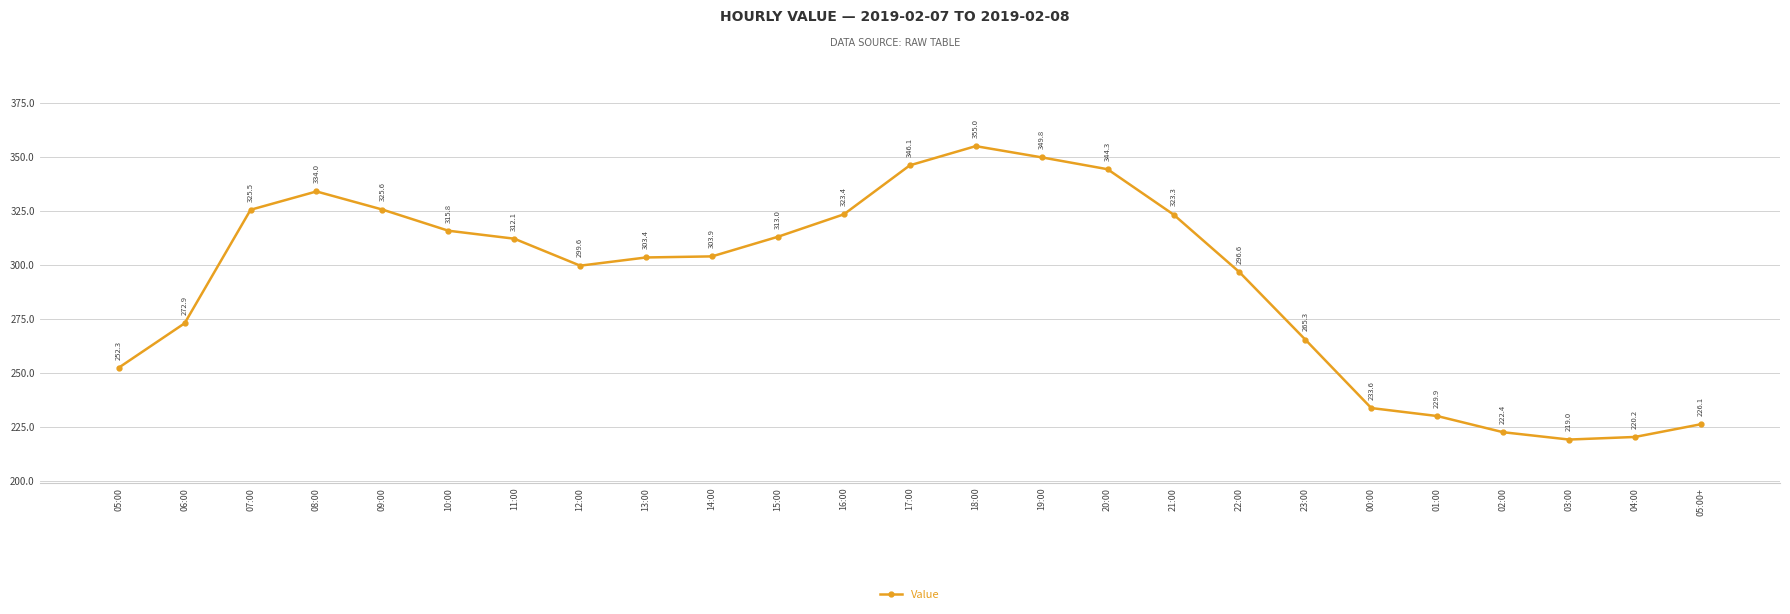

Which label corresponds to the smallest value in the chart?

03:00